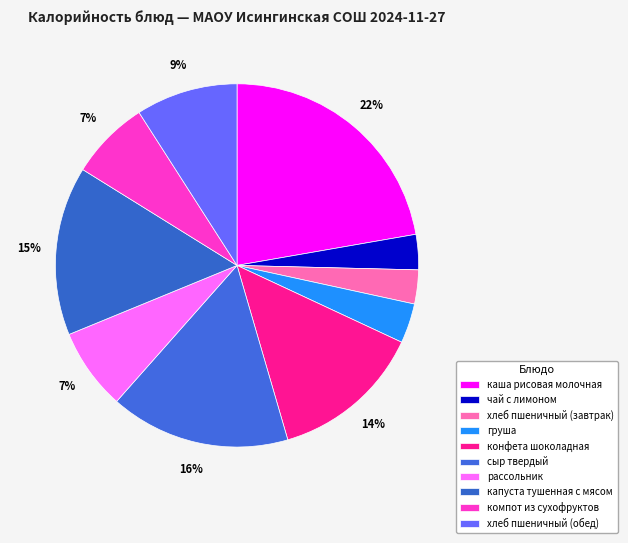

What percentage is the хлеб пшеничный (обед) slice, to the nearest percent?

9%